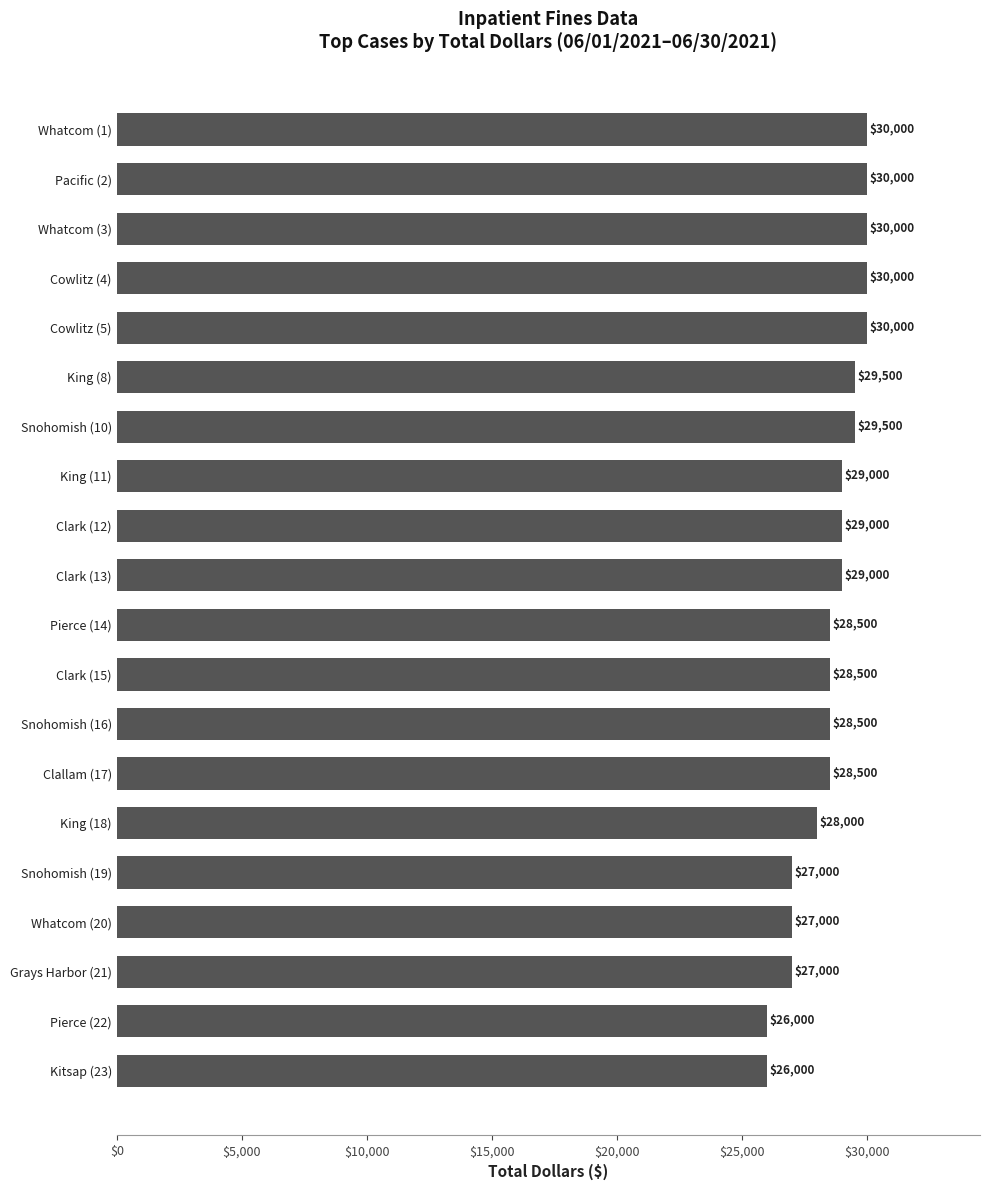

What is the maximum value shown in the chart?

30000